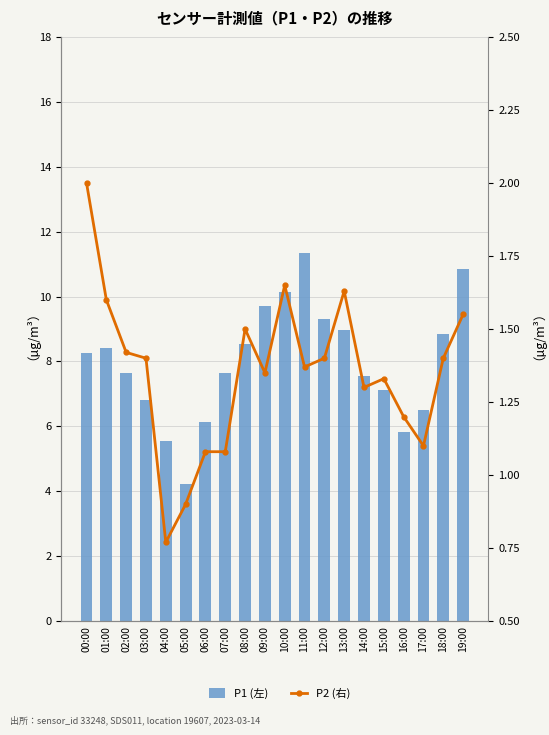

What value does the P1 (左) series have at 09:00?

9.7